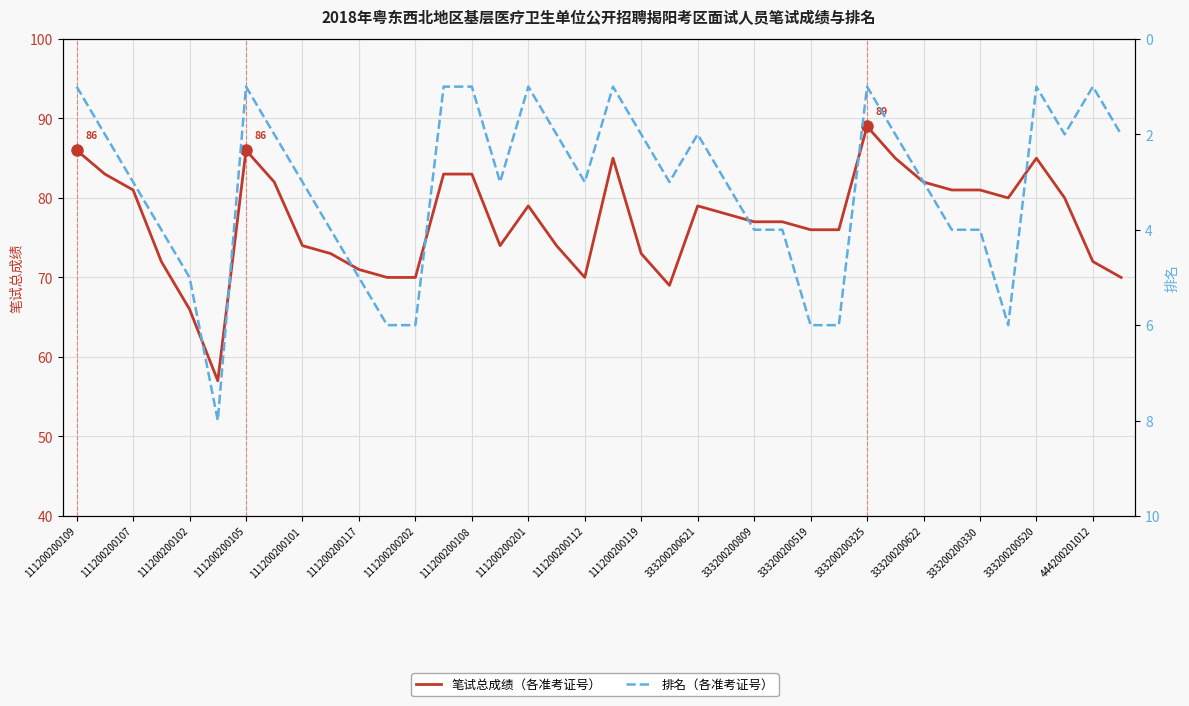

What is the total value across all series at 37?

72